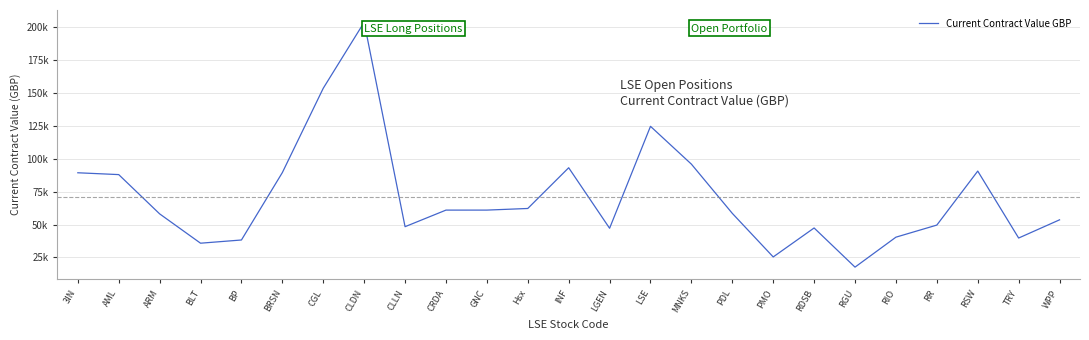

Where does the data first go above 58530?

3IN